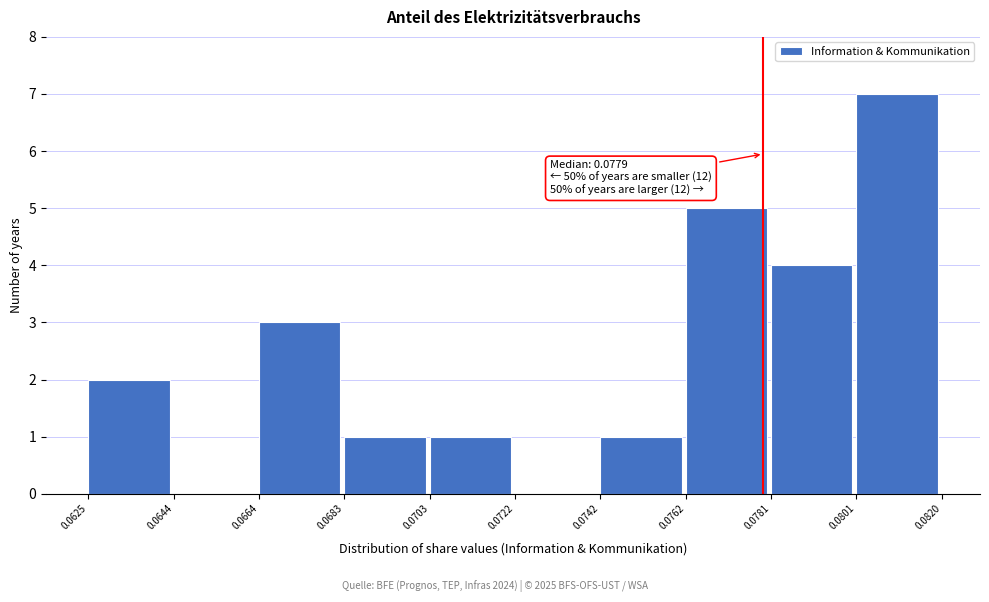

Over which range of the x-axis is the bar tallest?

0.0801 to 0.0820